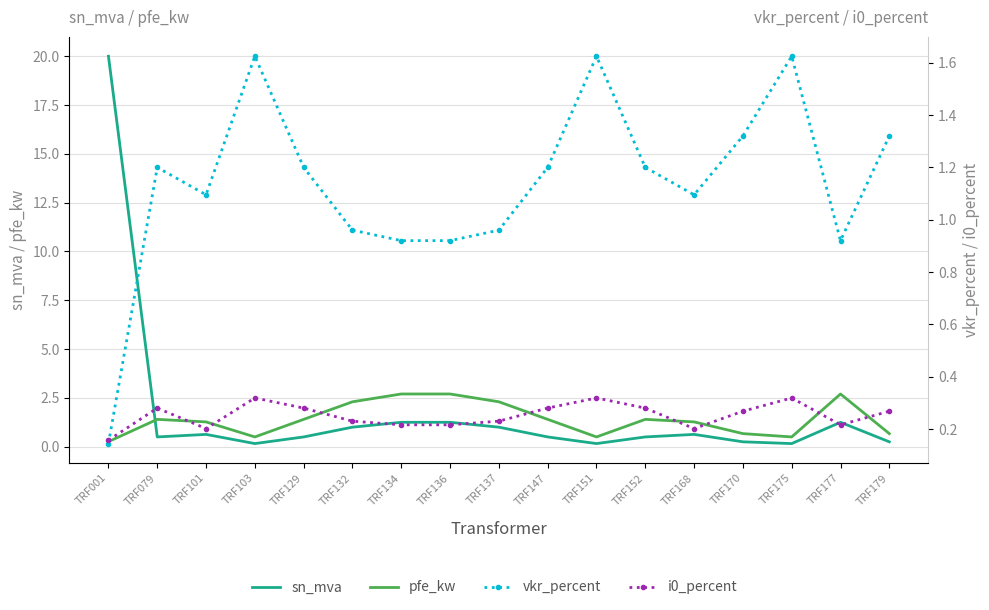

Which category has the lowest value across all series?

TRF001